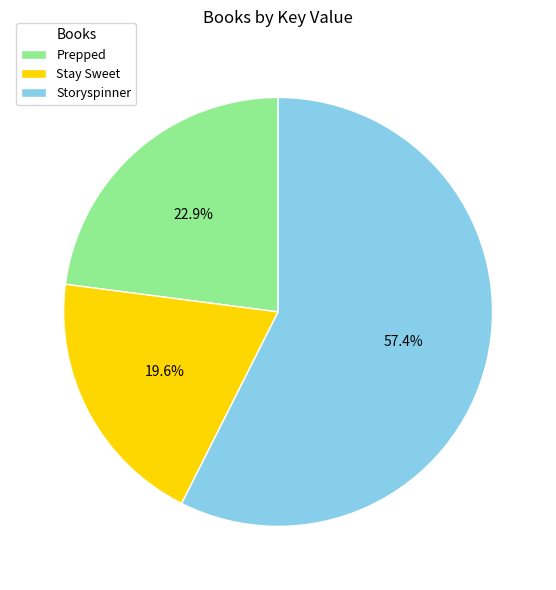

Is it true that Storyspinner is 57% of the pie?

True